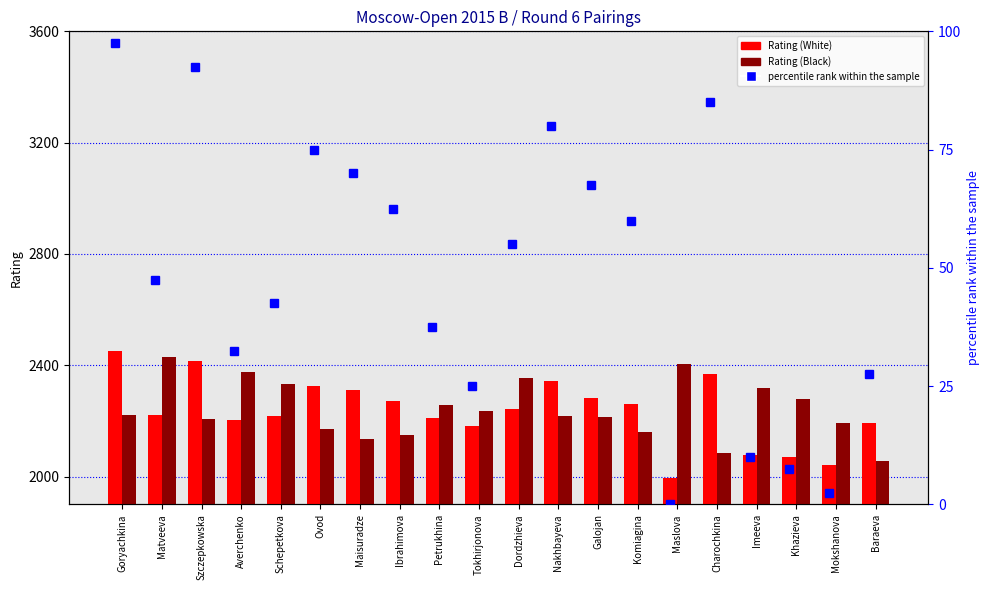

What is the difference between the maximum and second lowest values in the percentile rank within the sample series?

95.0